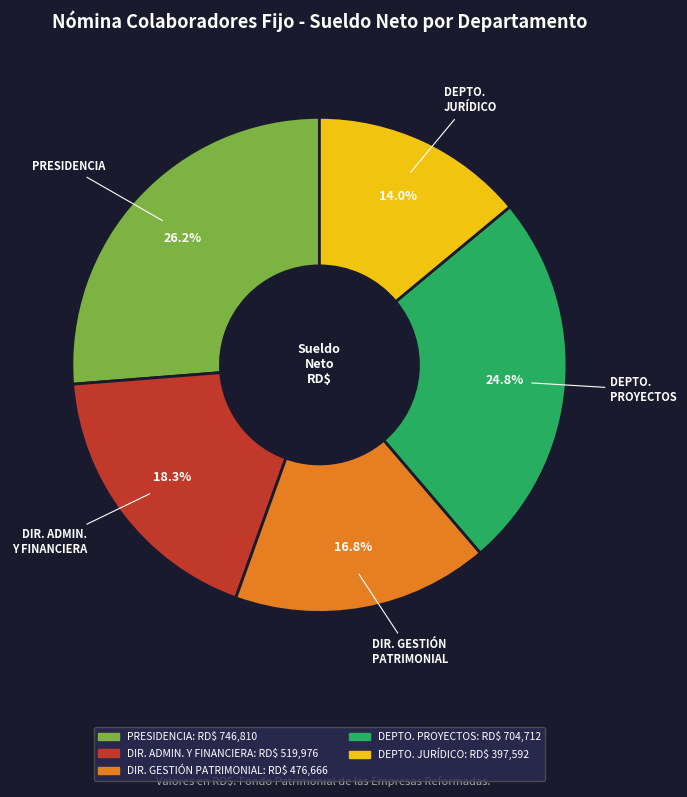

Rank the categories by value from highest to lowest.

PRESIDENCIA, DEPTO. PROYECTOS, DIR. ADMIN. Y FINANCIERA, DIR. GESTIÓN PATRIMONIAL, DEPTO. JURÍDICO